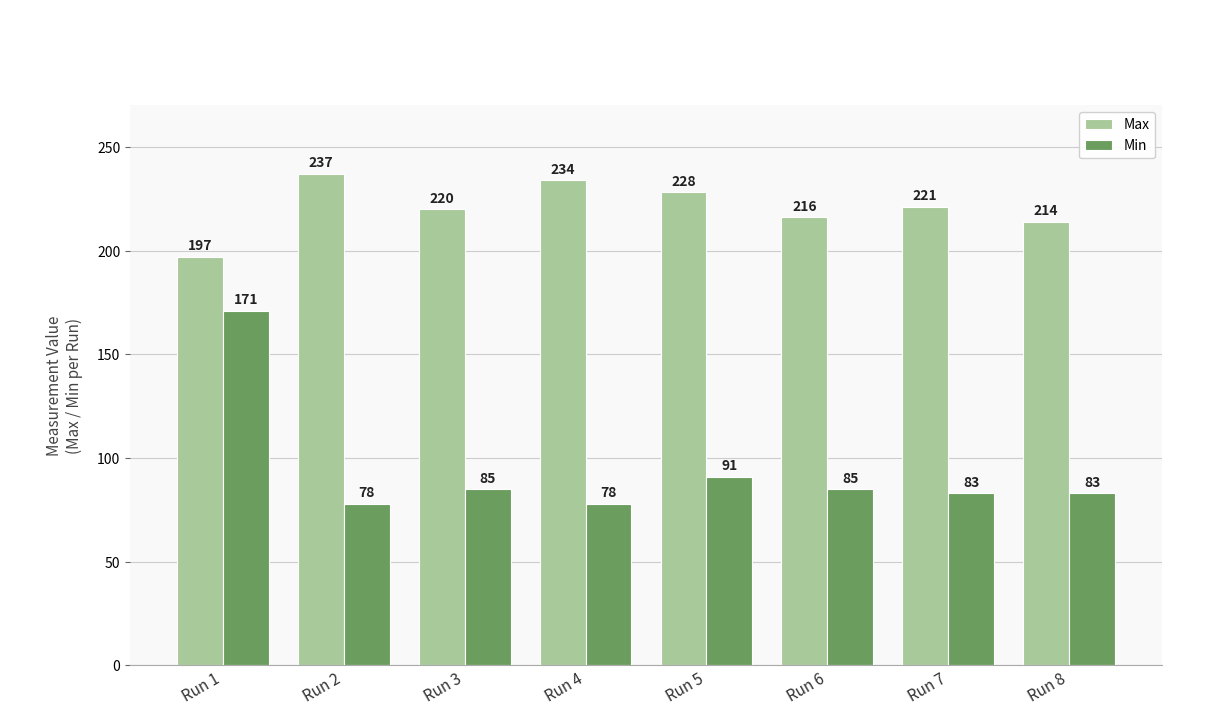

Rank the series at Run 2 from highest to lowest value.

Max, Min